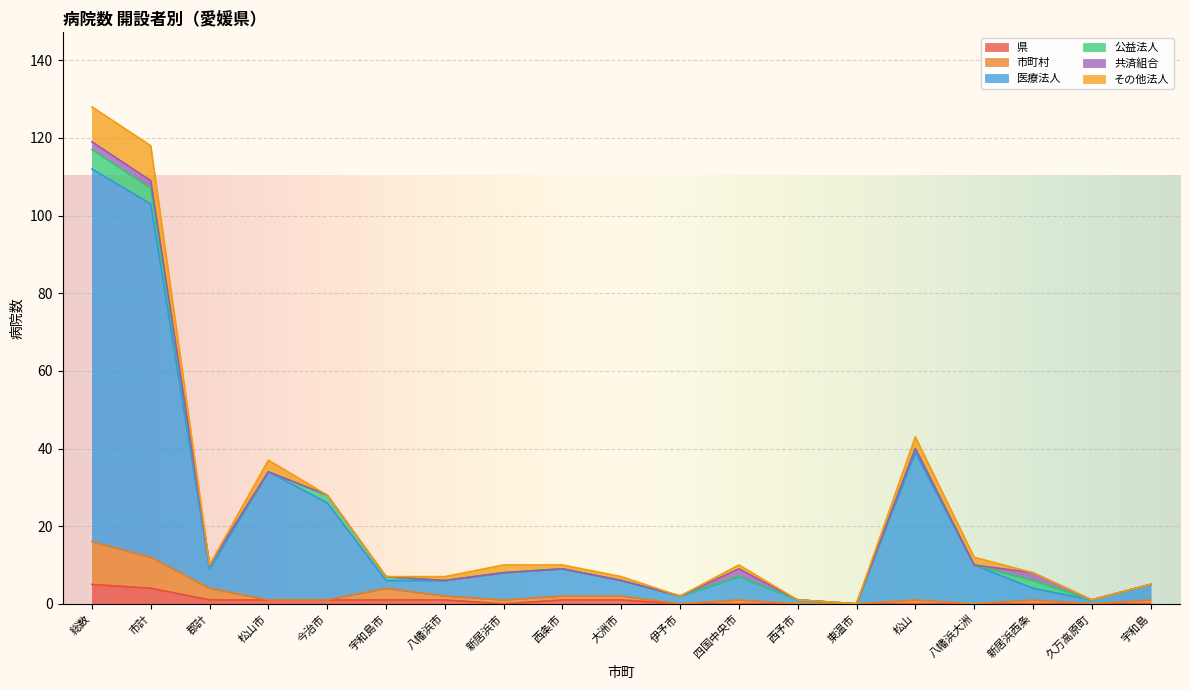

What is the total value across all series at 四国中央市?

10